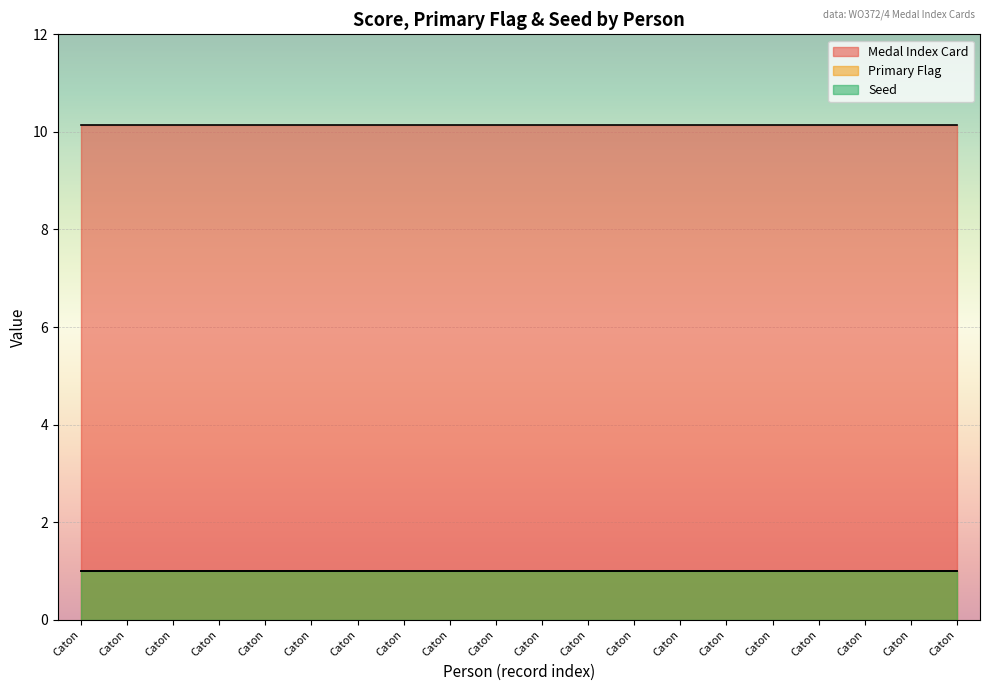

Rank the series at Frederick William Caton from lowest to highest value.

Primary Flag, Seed, Medal Index Card